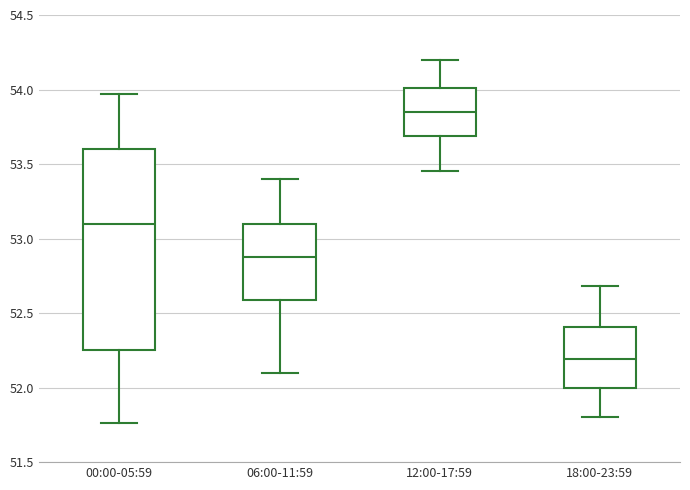

Reading left to right, read every box against the y-axis: the position of its median line, the range the box covers, and the ends of its whiskers. The values are not printed on the chart, so give them approximately, as read against the axis.

00:00-05:59: median 53.10, box 52.25 to 53.60, whiskers 51.75 to 53.95
06:00-11:59: median 52.90, box 52.60 to 53.10, whiskers 52.10 to 53.40
12:00-17:59: median 53.85, box 53.70 to 54.00, whiskers 53.45 to 54.20
18:00-23:59: median 52.20, box 52.00 to 52.40, whiskers 51.80 to 52.70